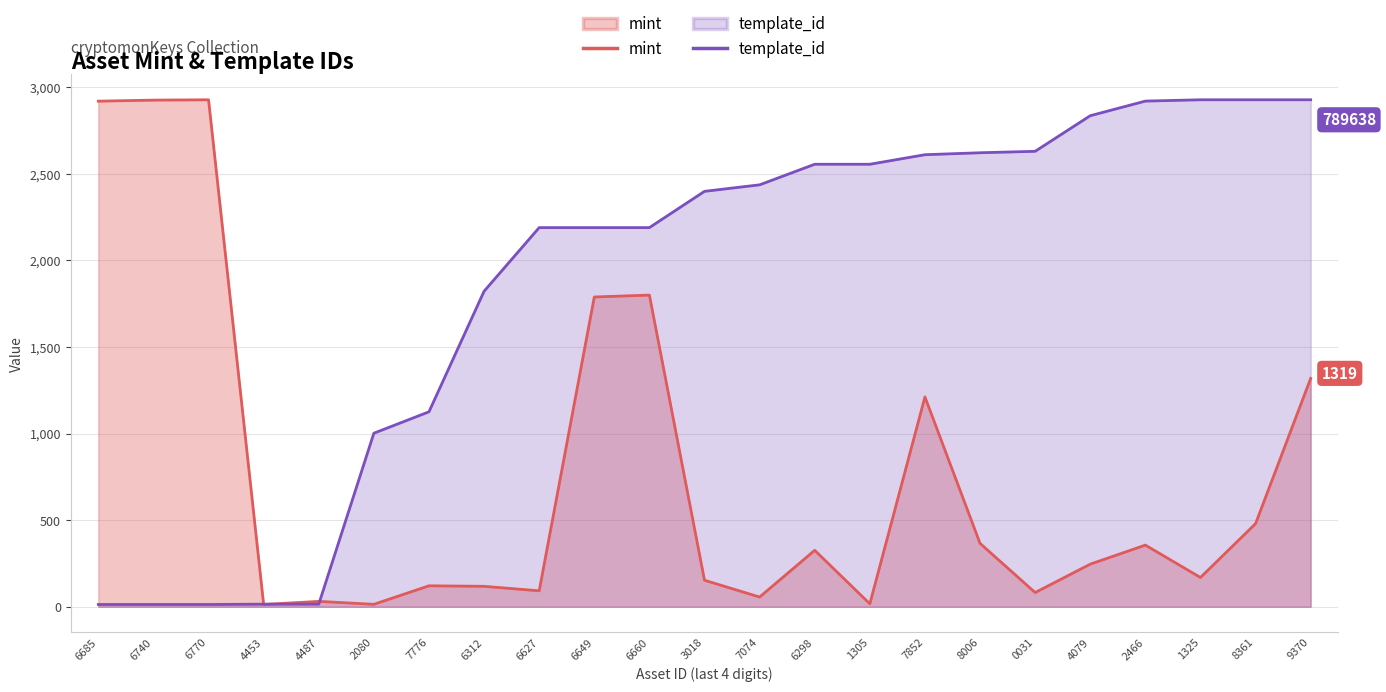

What is the difference between the highest and lowest values at 3018?

2246.2